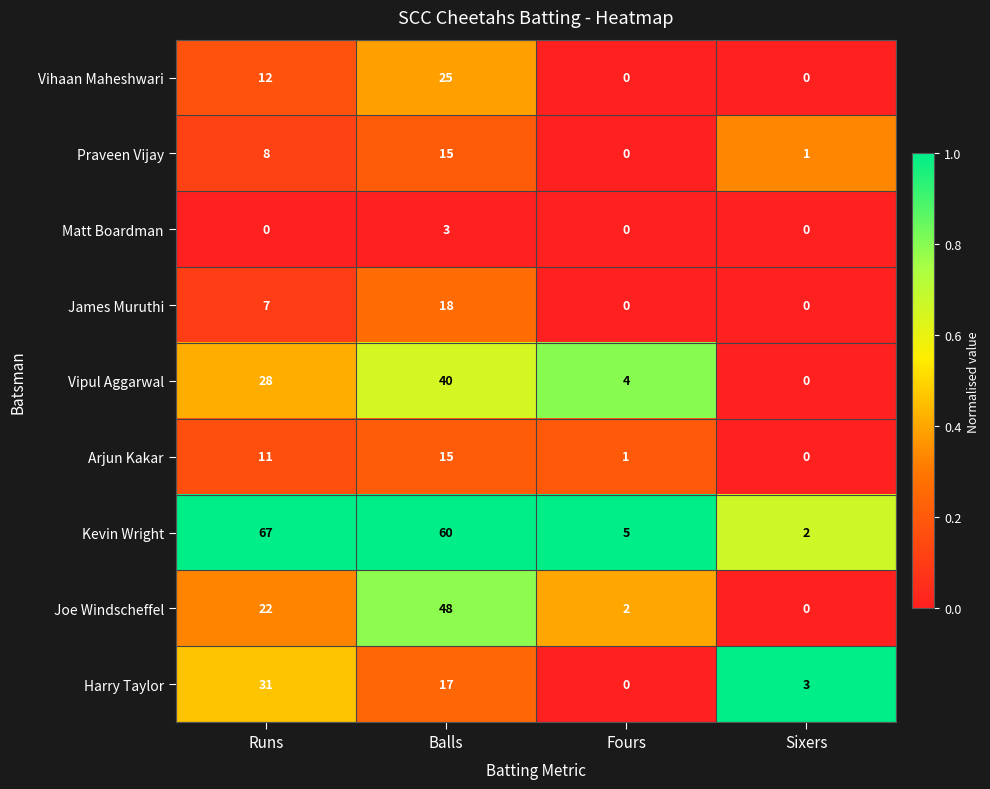

What is the spread (max minus min) of values at Balls?

57